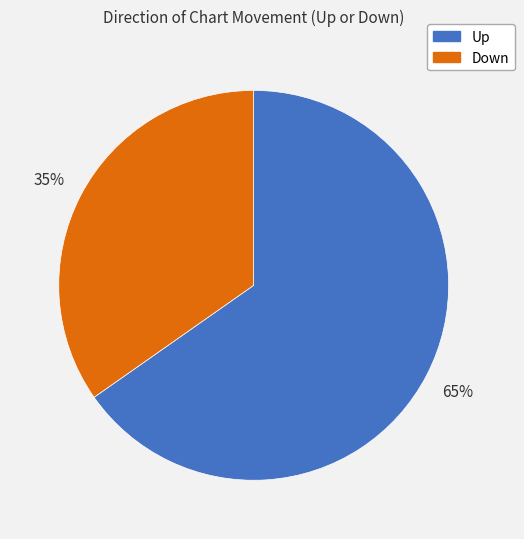

To the nearest percent, what is the average slice percentage?

50%